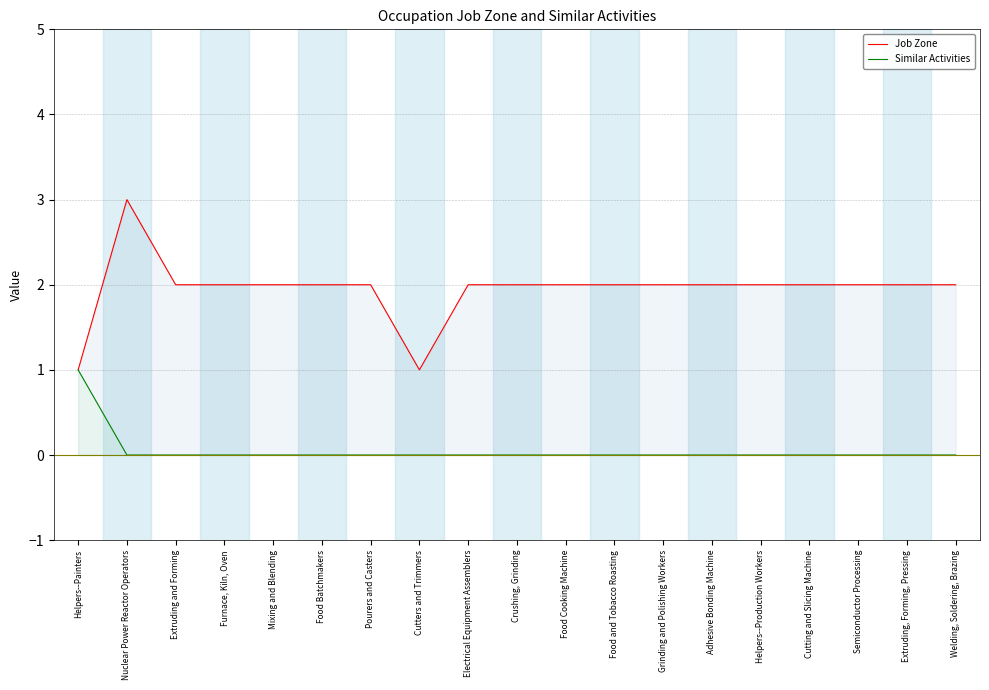

What are all the series names shown in the legend?

Job Zone, Similar Activities